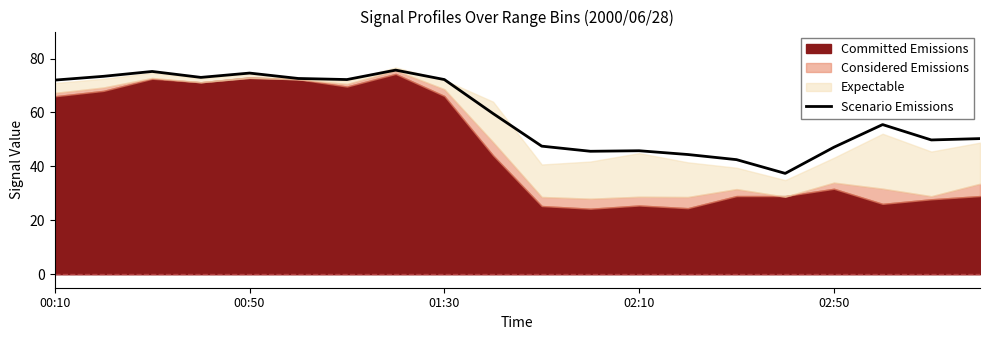

How many points are lower than both their immediate neighbors (excluding endpoints)?

5